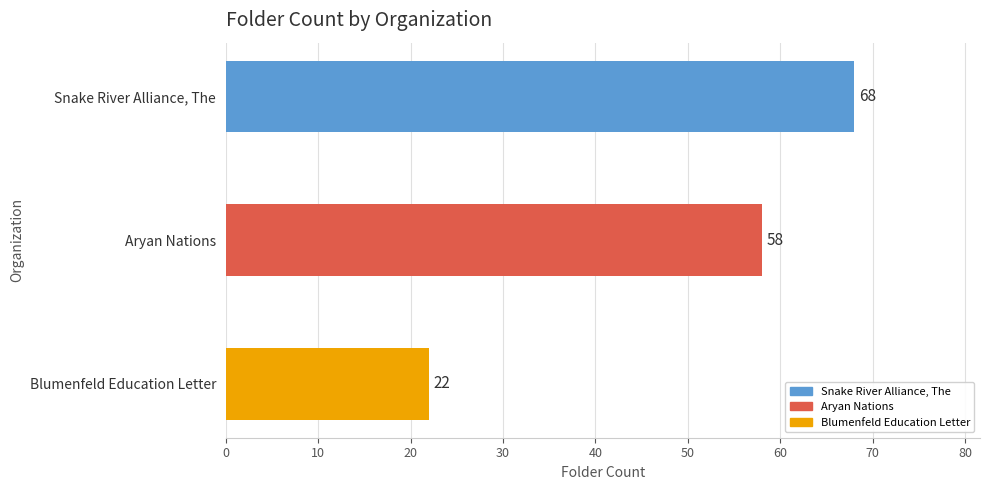

Which label corresponds to the smallest value in the chart?

Blumenfeld Education Letter